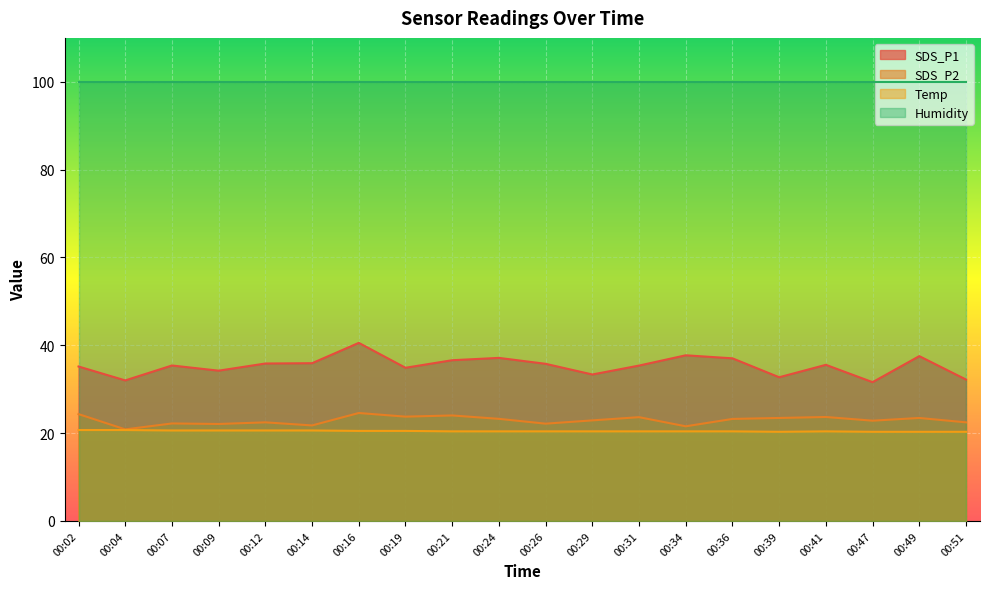

What is the spread (max minus min) of values at 00:14?

79.3